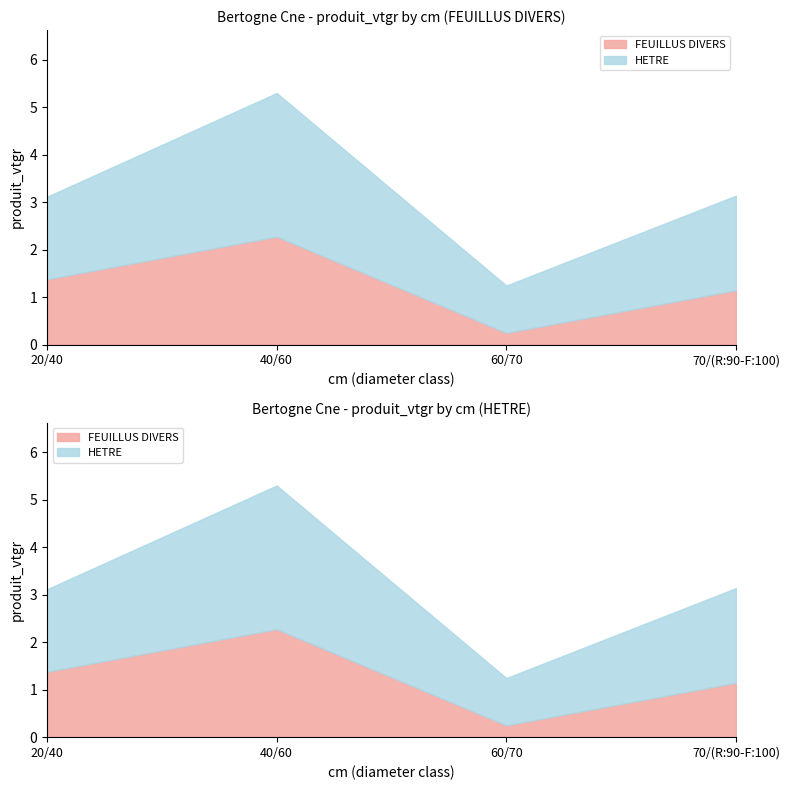

Rank the series at 60/70 from lowest to highest value.

FEUILLUS DIVERS, HETRE